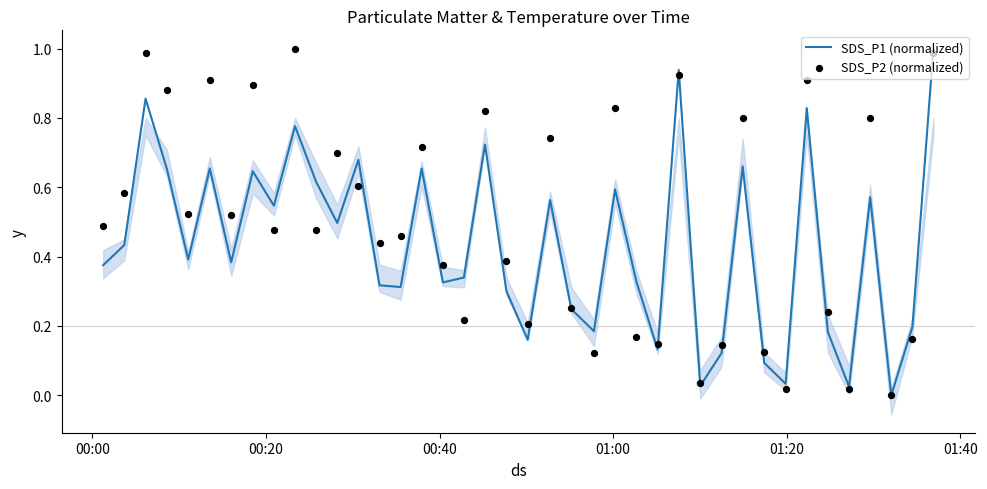

Which series has the largest total across all categories?

SDS_P2 (normalized)